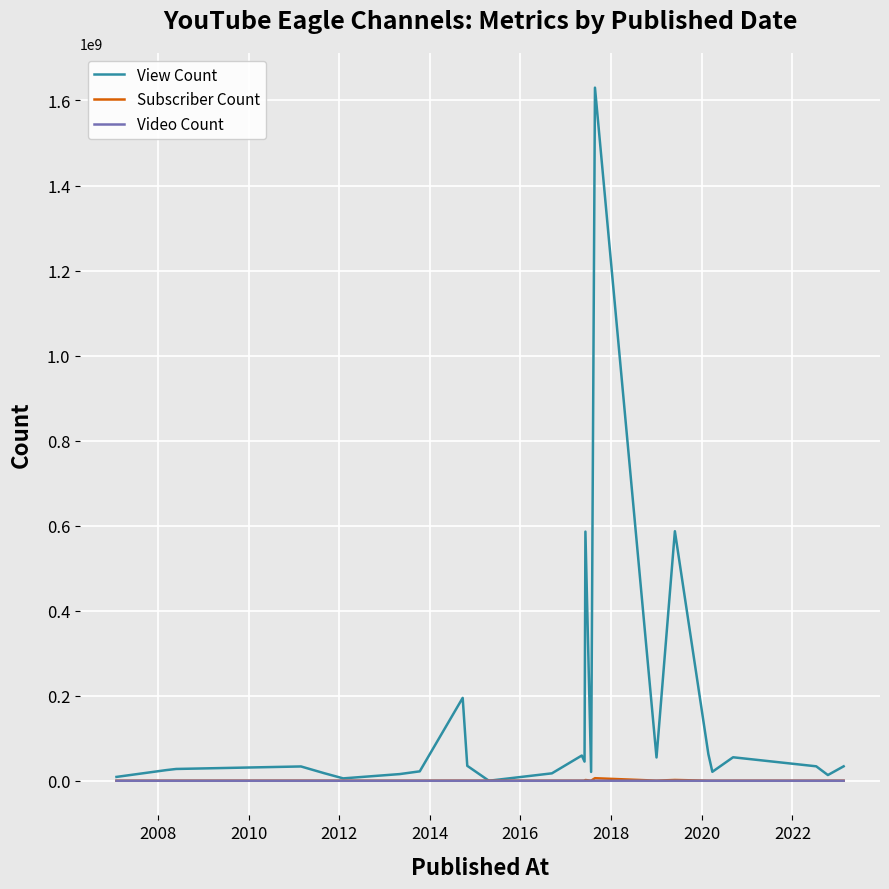

Which series has the largest total across all categories?

View Count